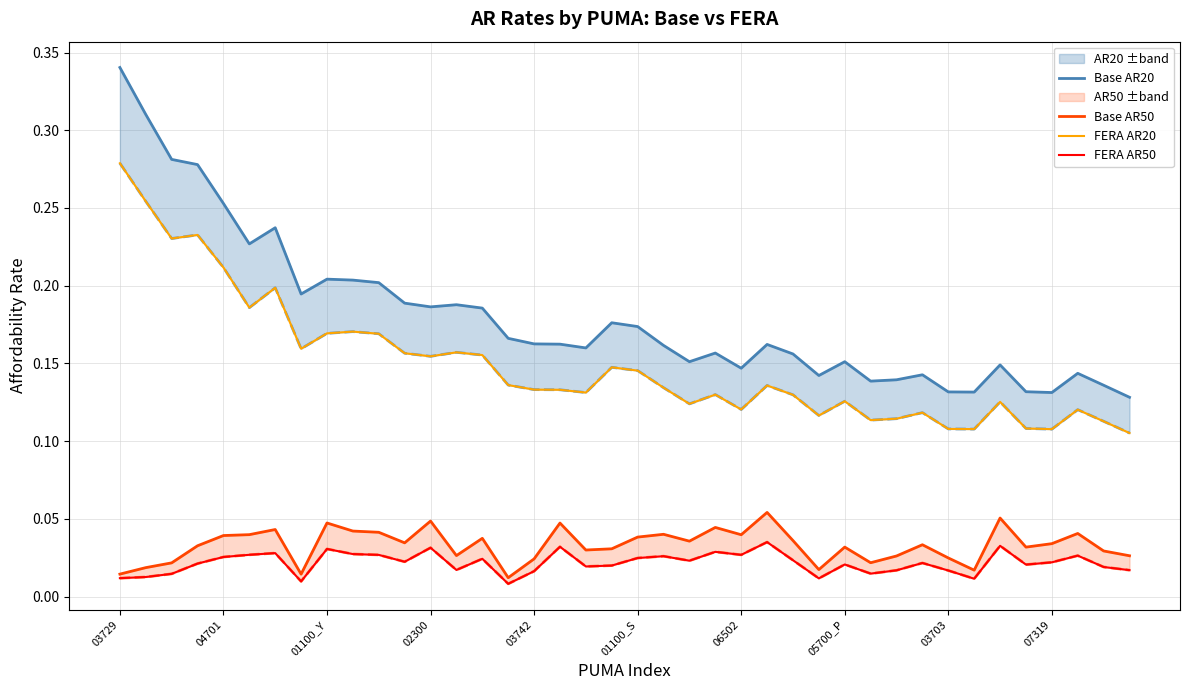

True or false: FERA AR50 has a value of 0.0 at 21.

True